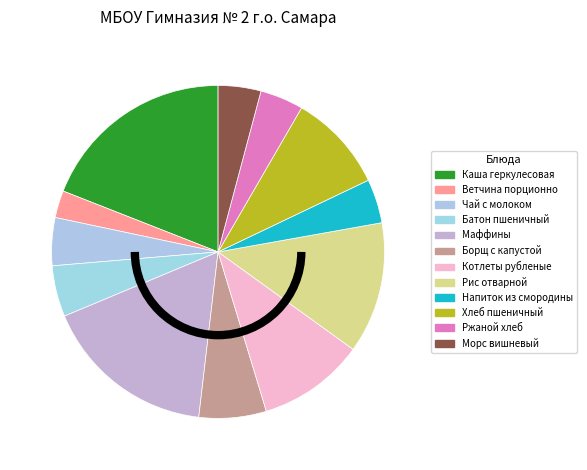

To the nearest percent, what is the difference between the largest and smallest slice percentages?

16%